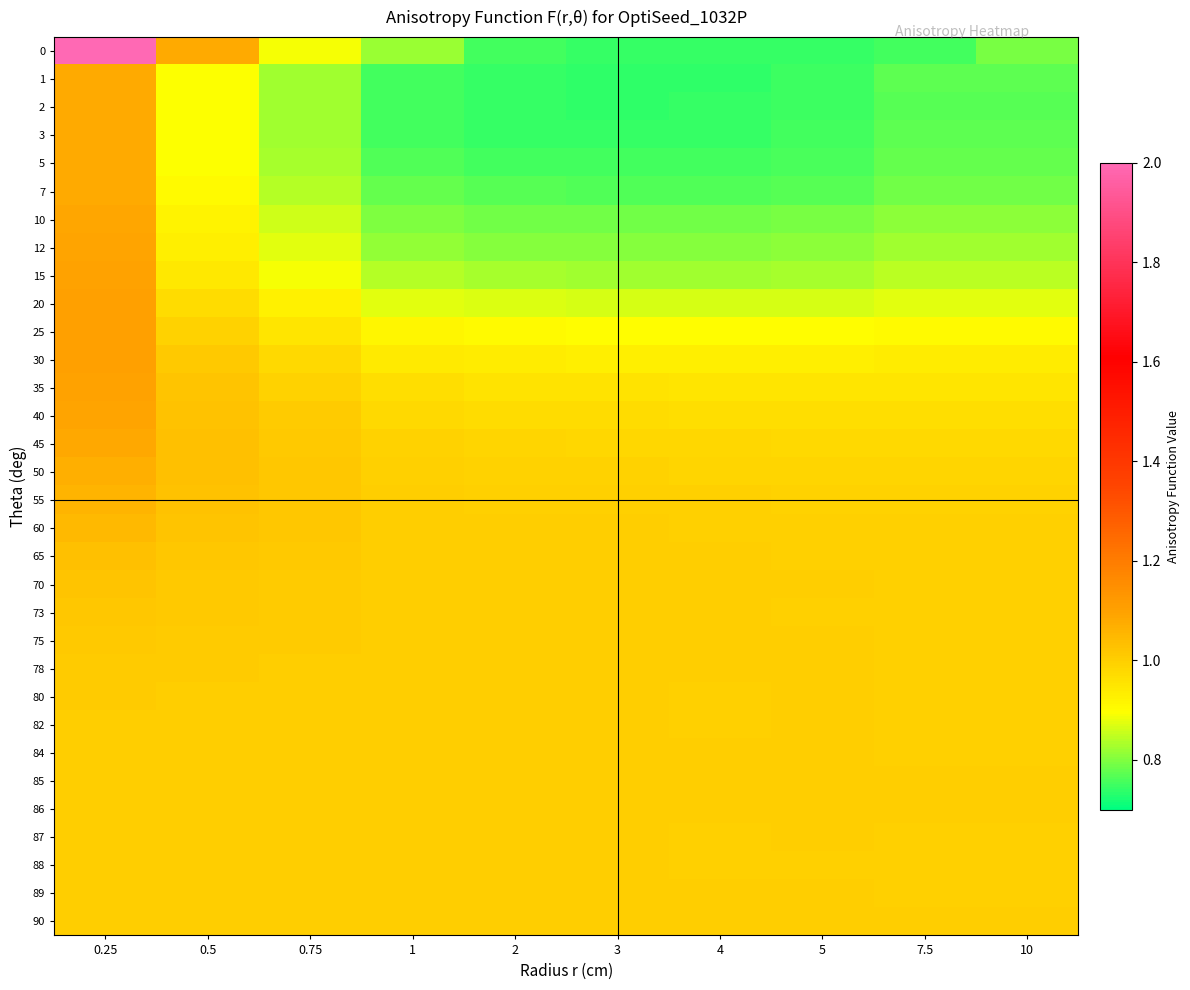

What is the minimum value shown in the chart?

0.7